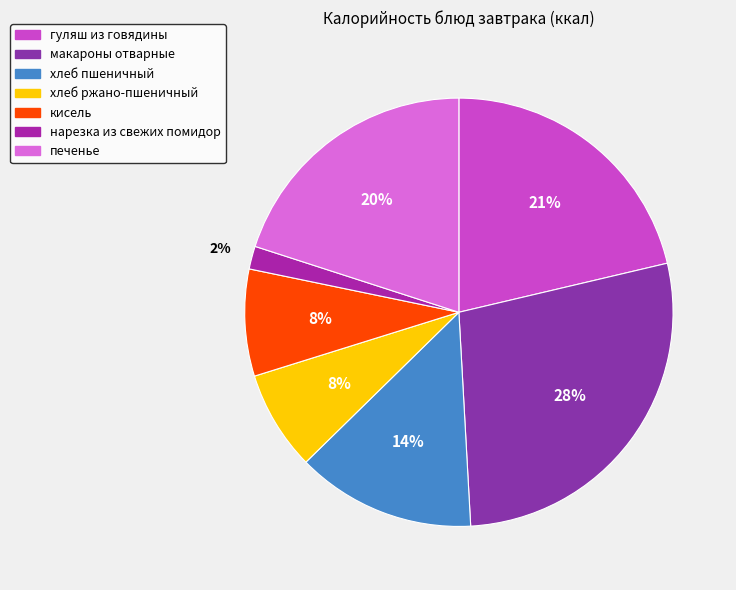

Count the number of slices in the pie.

7